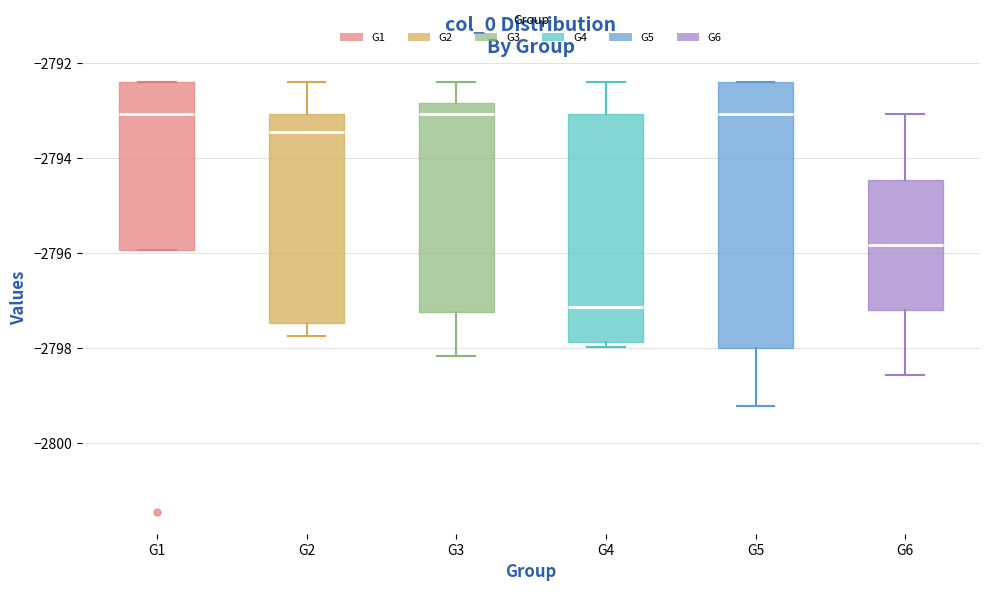

Where does the median line of the box for G5 sit on the y-axis? The values are not printed on the chart, so give them approximately, as read against the axis.

-2793.0